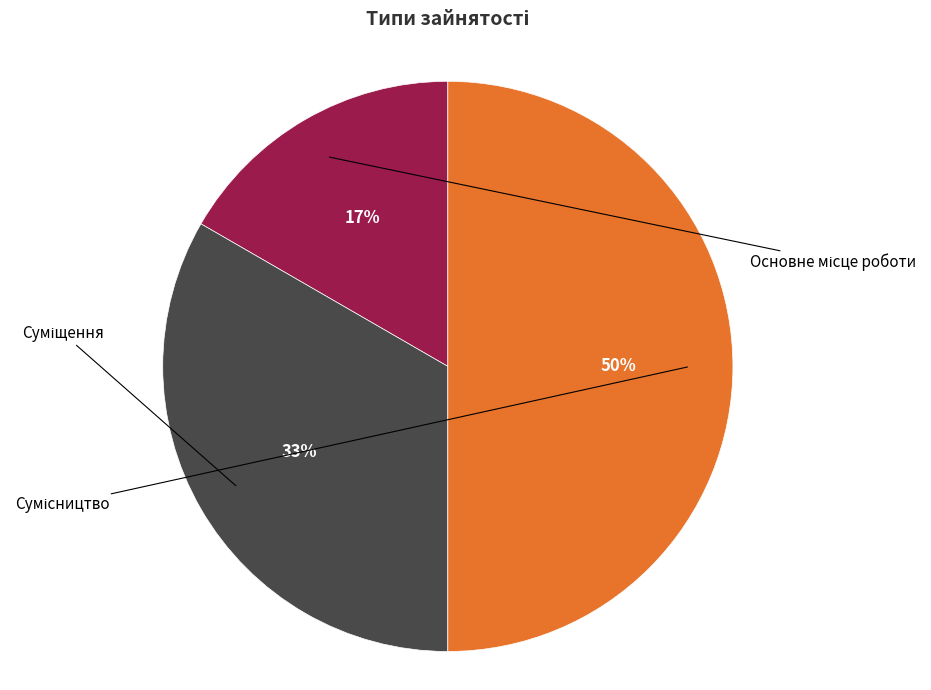

To the nearest percent, what is the average slice percentage?

33%